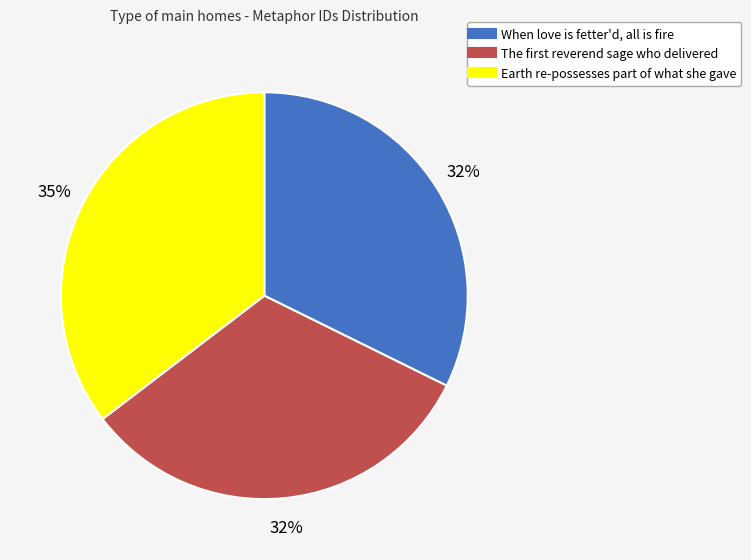

To the nearest percent, what percentage of the pie is Earth re-possesses part of what she gave?

35%